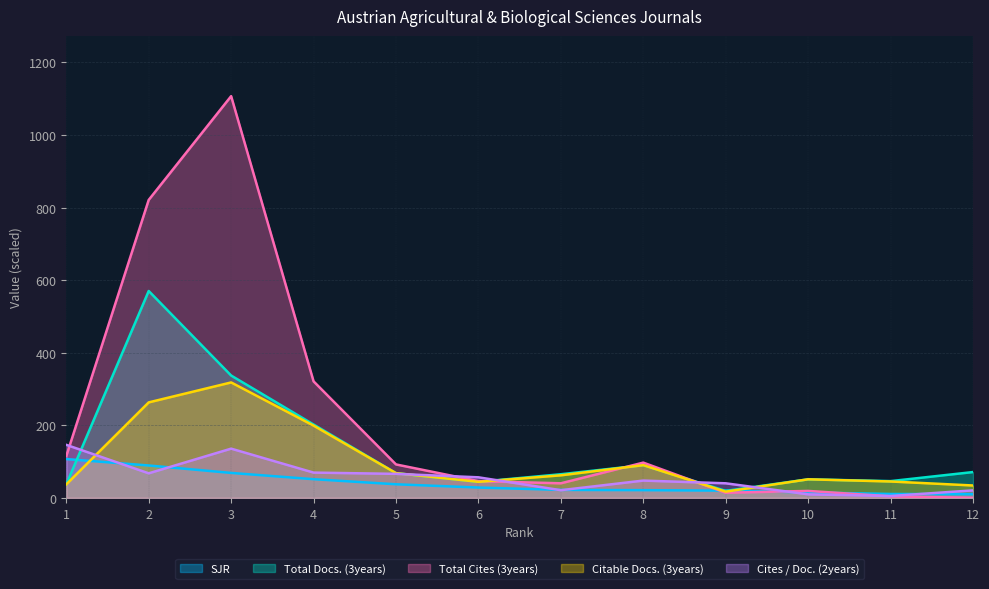

List the series in order of their peak value, highest first.

Total Cites (3years), Total Docs. (3years), Citable Docs. (3years), Cites / Doc. (2years), SJR